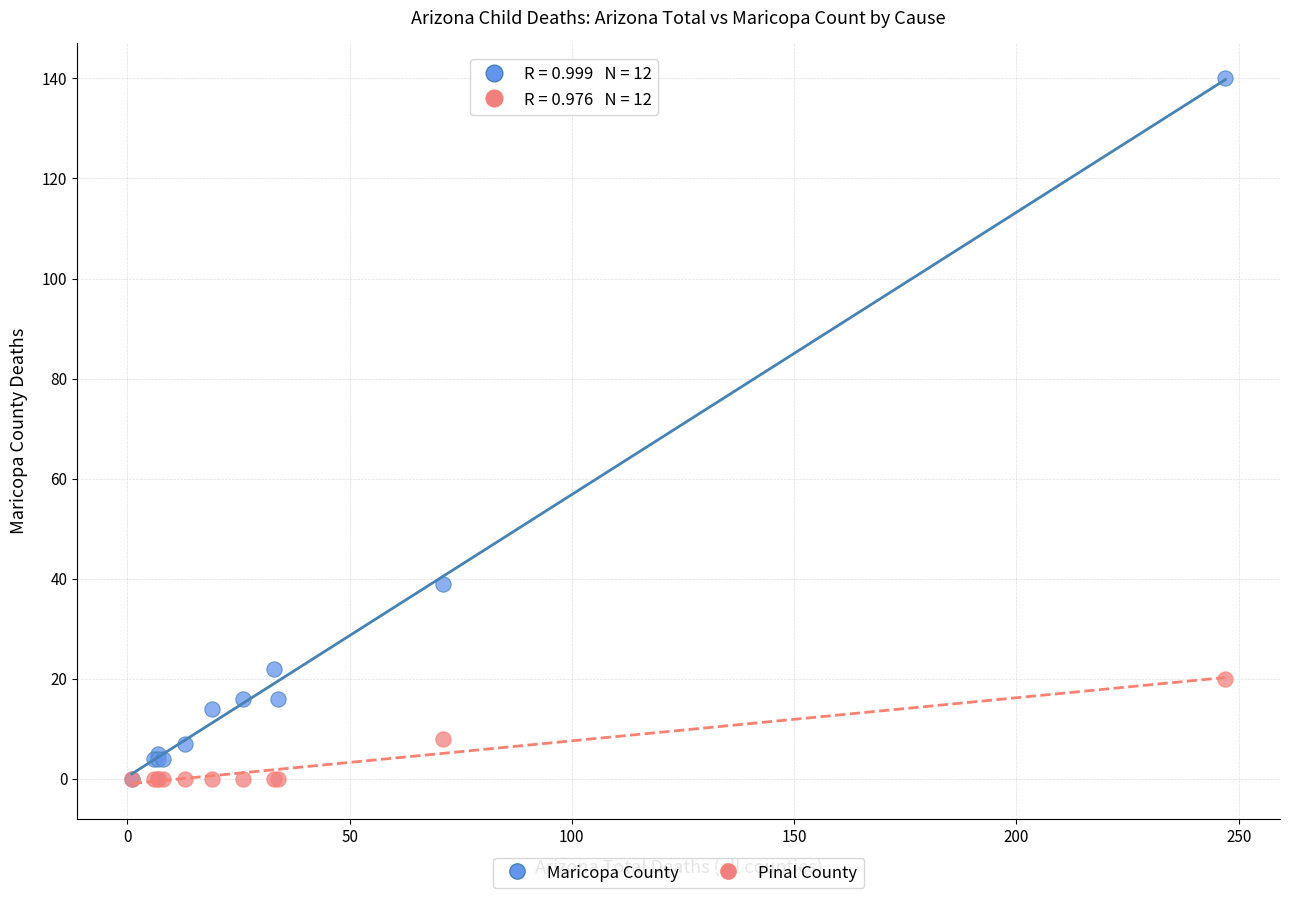

In the Maricopa County series, what Y value is closest to 70?

39